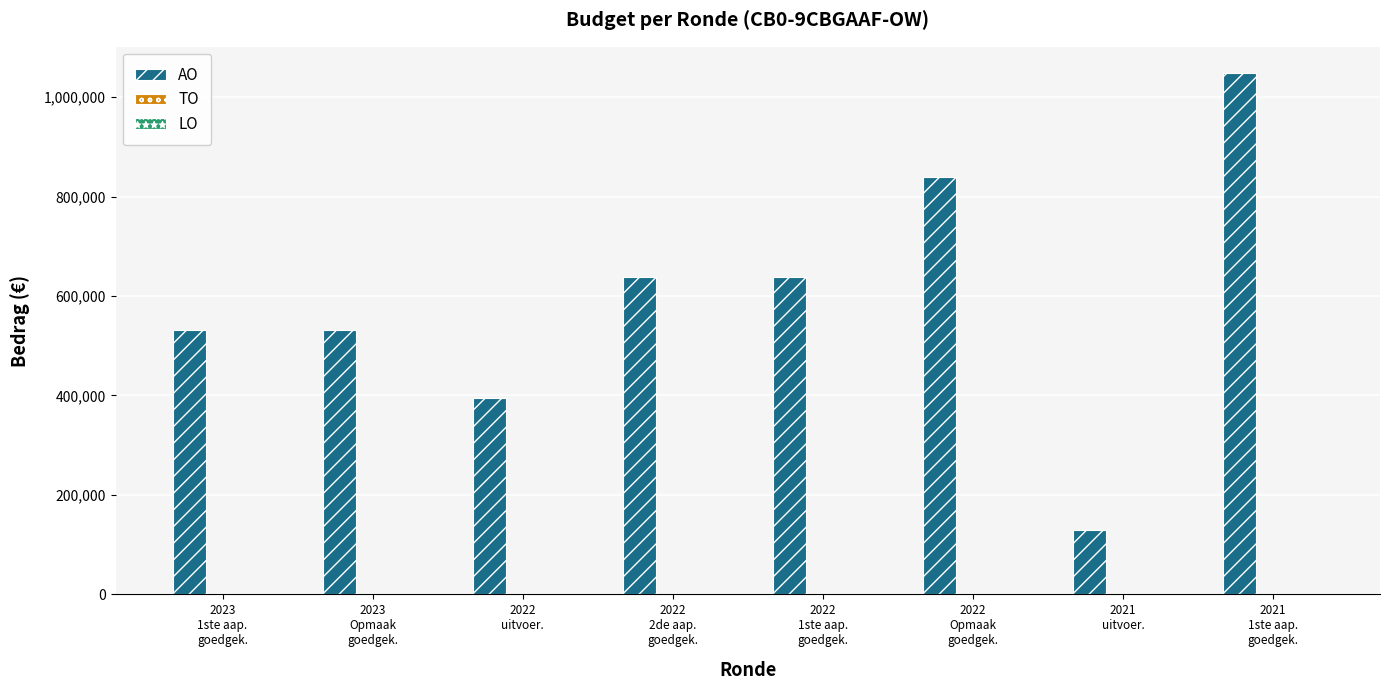

What is the maximum value shown in the chart?

1048837